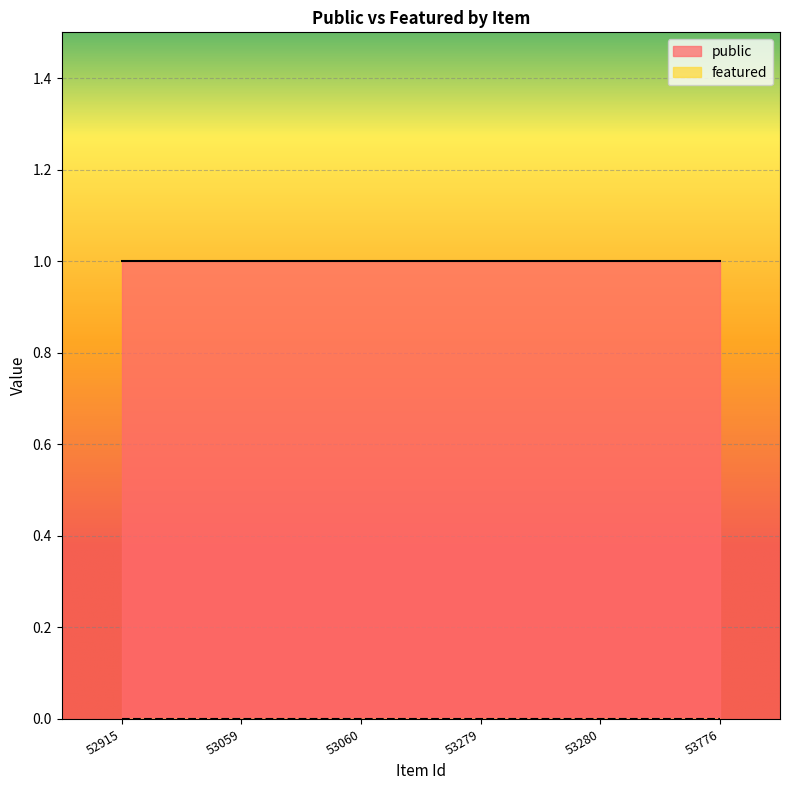

What is the approximate value of public at 53280?

1